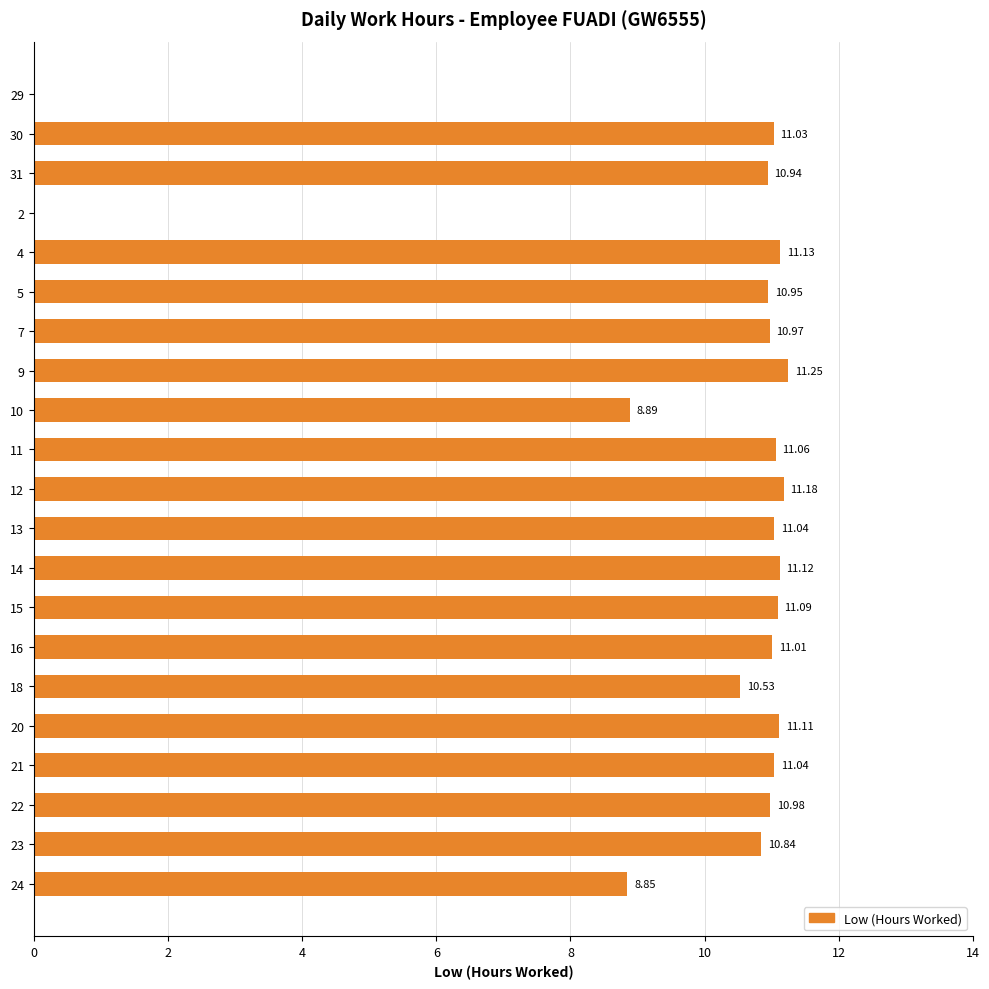

What is the sum of the values at 10 and 29?

8.9